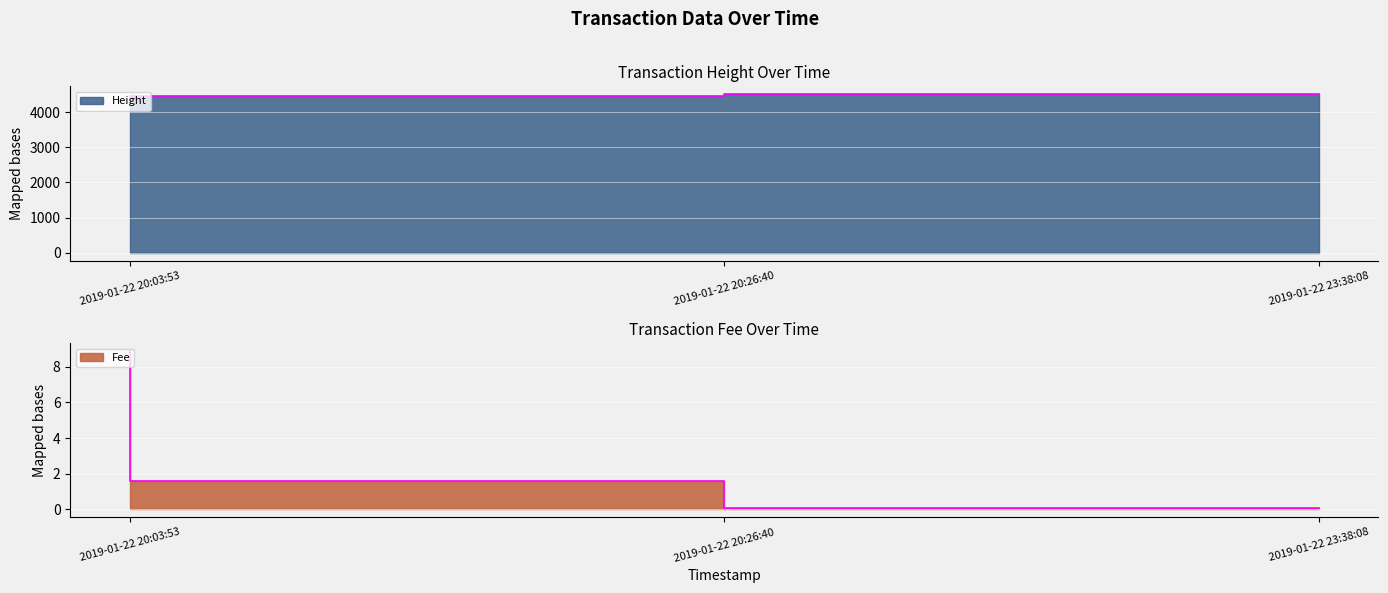

What is the value of the Fee point at the 3rd from the left?

0.1